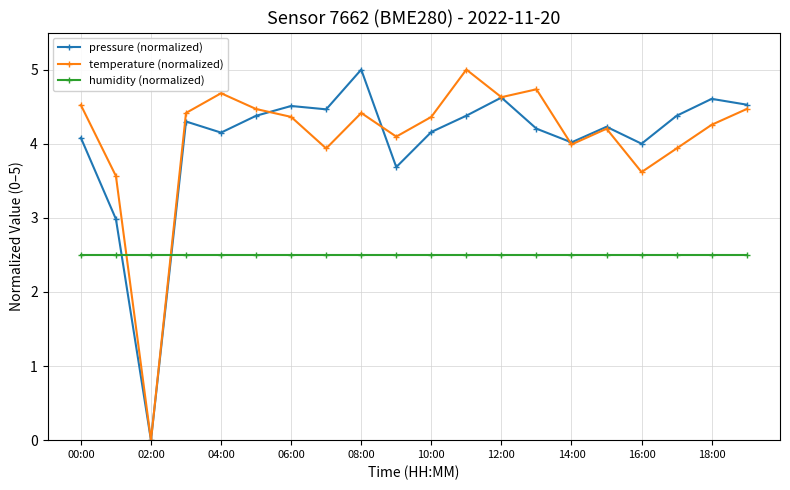

What is the value of the humidity (normalized) point at the 17th from the left?

2.5